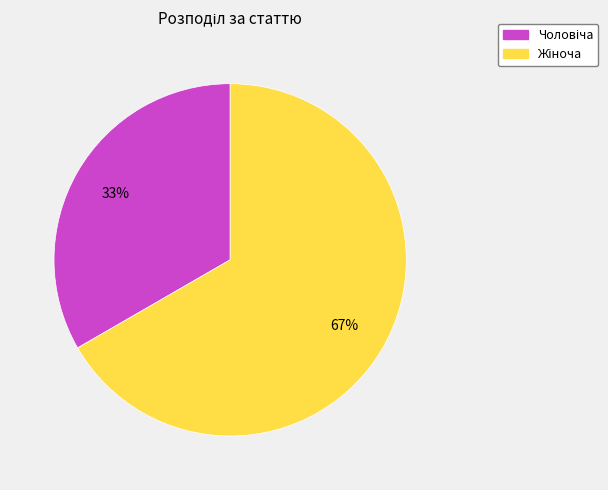

To the nearest percent, what is the average slice percentage?

50%